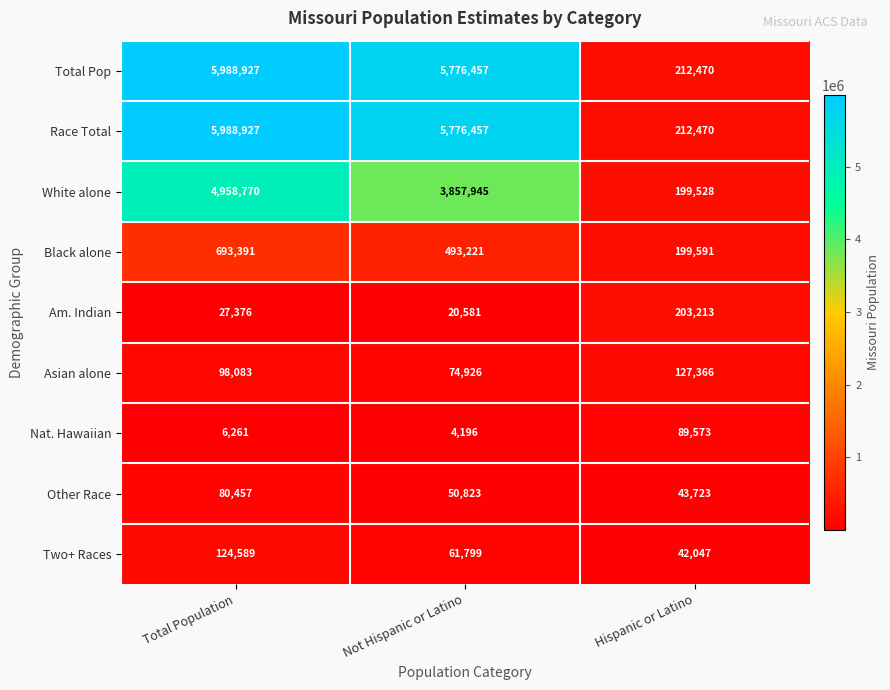

Rank the categories by Two+ Races value from lowest to highest.

Hispanic or Latino, Not Hispanic or Latino, Total Population